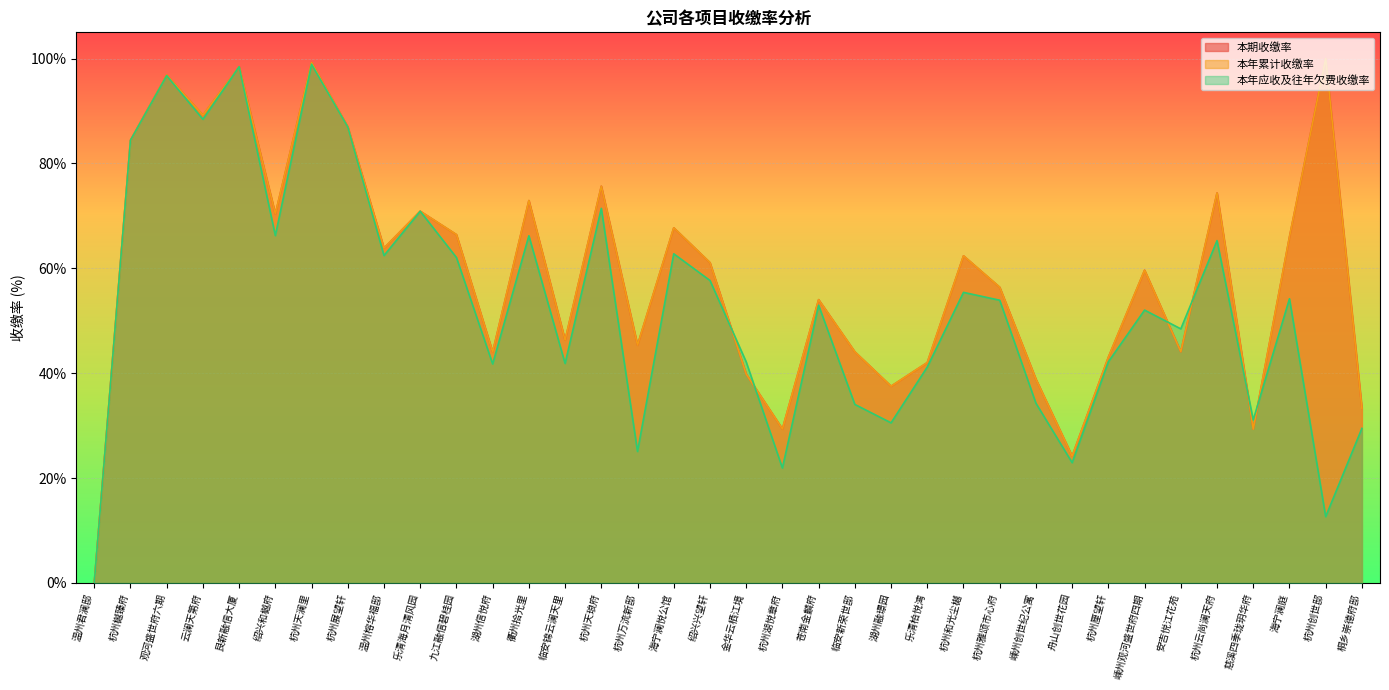

Where is 本期收缴率 nearest to the value 50?

临安锦云澜天里